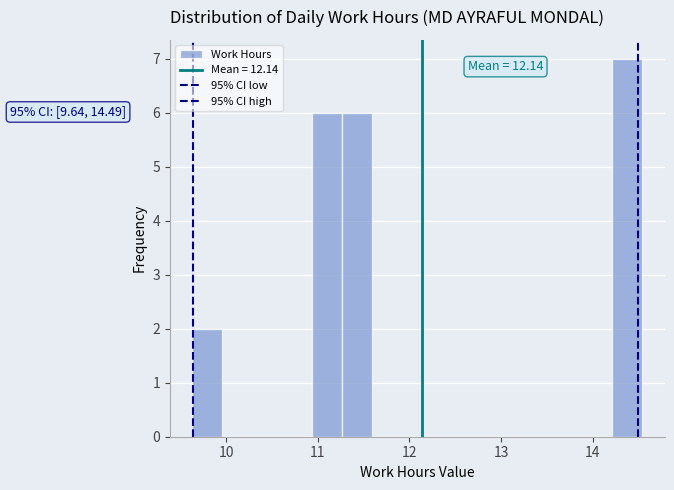

Around what value on the x-axis is the tallest bar? Give the approximate position of its centre, as read against the axis.

14.4